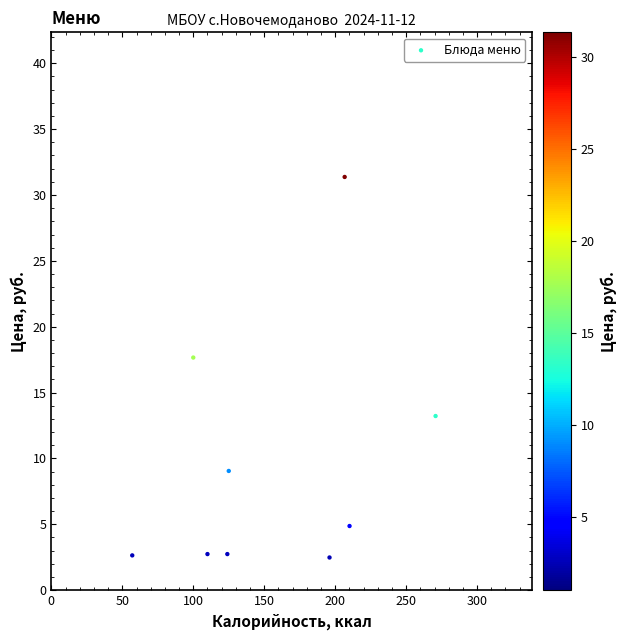

What is the average Y value?

9.6